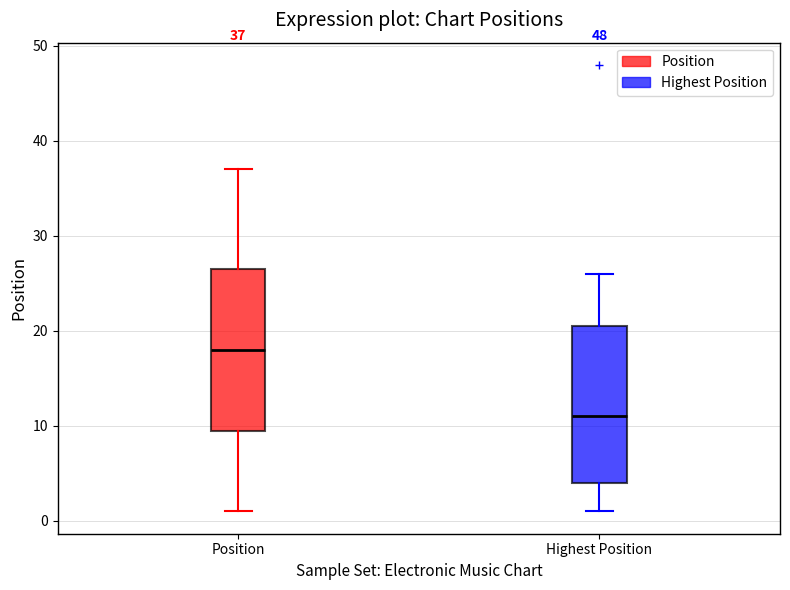

Which box has the highest median line?

Position